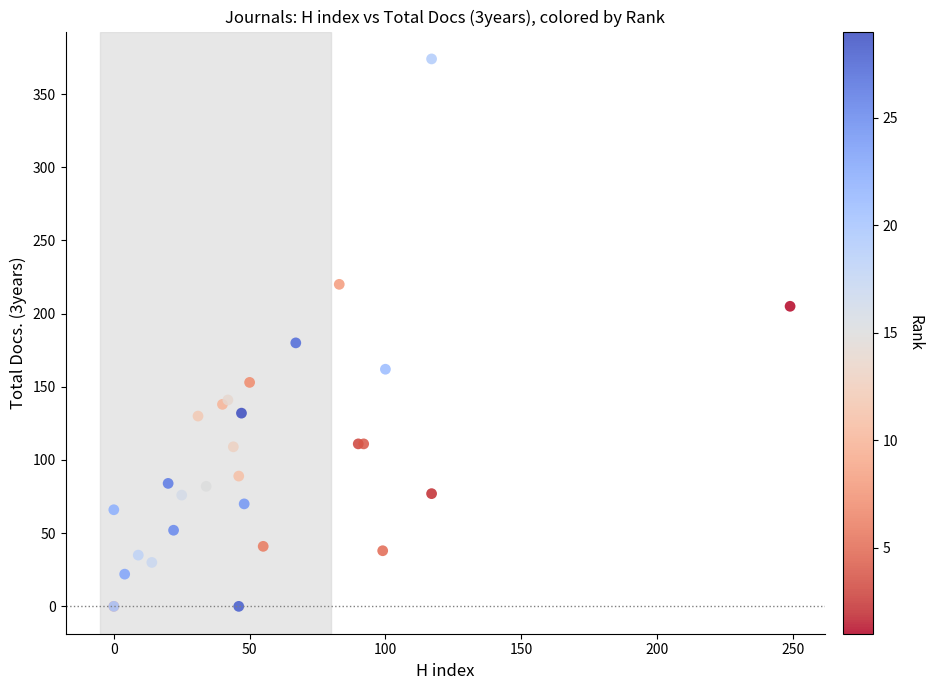

What Y value in the scatter plot is closest to 187?

180